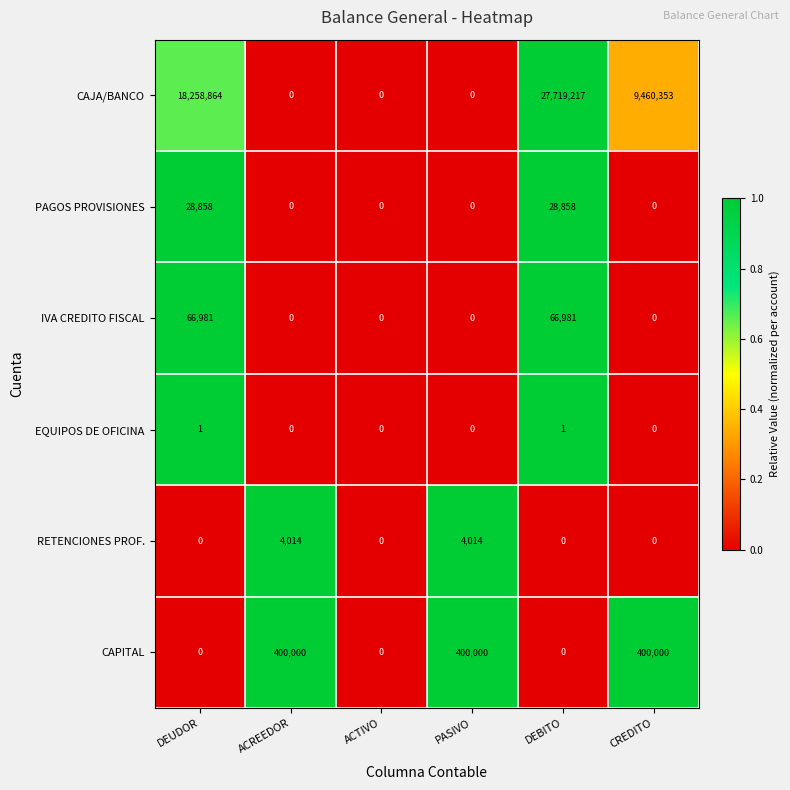

What is the difference between the second highest and second lowest values in the CAPITAL series?

400000